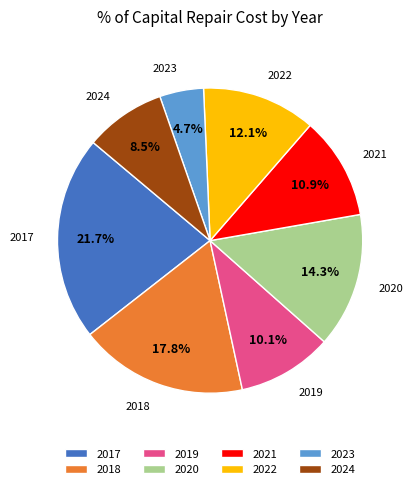

Which has a higher value, 2022 or 2017?

2017